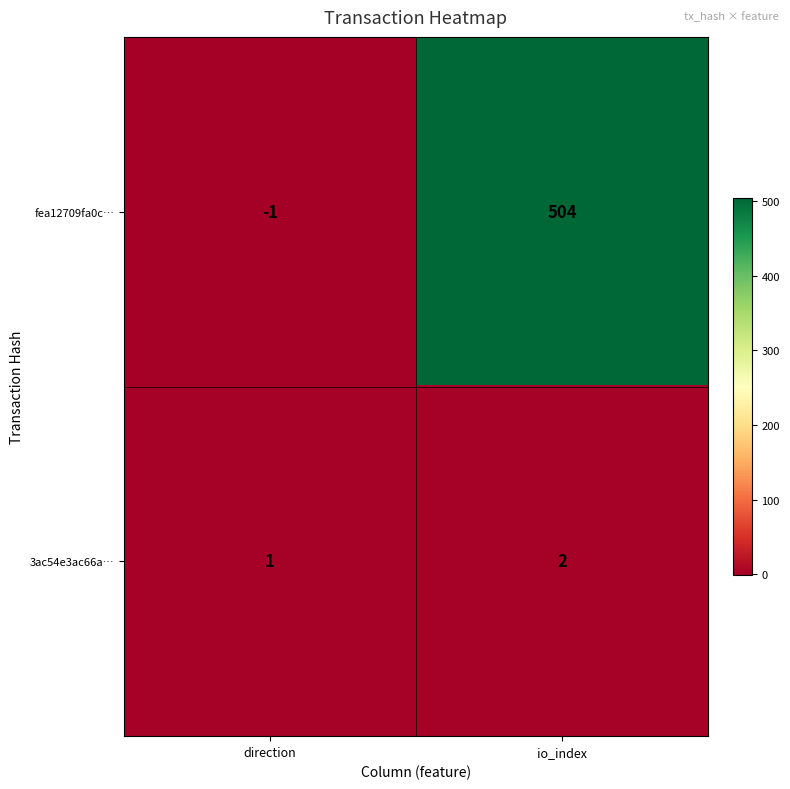

List the series in order of their peak value, lowest first.

3ac54e3ac66a…, fea12709fa0c…